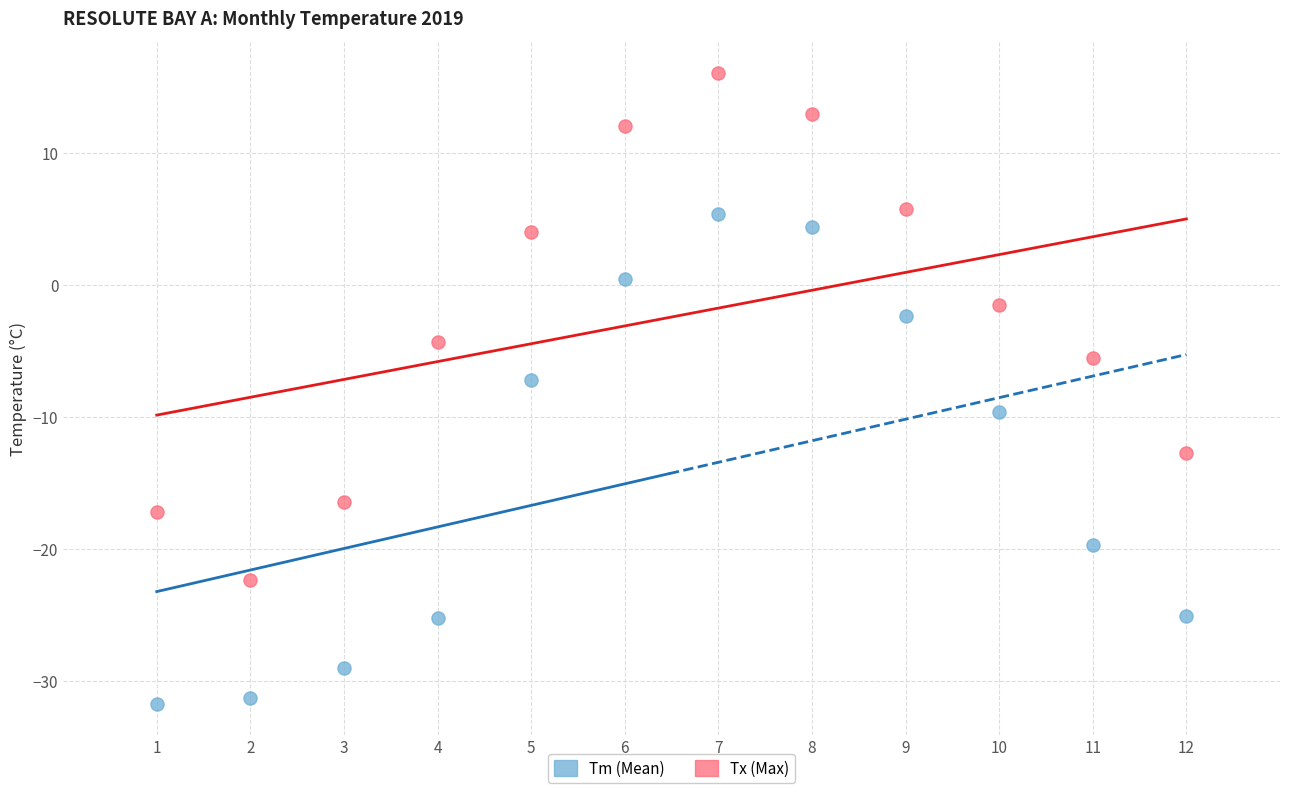

In the Tx (Max) series, what Y value is closest to -3?

-4.3